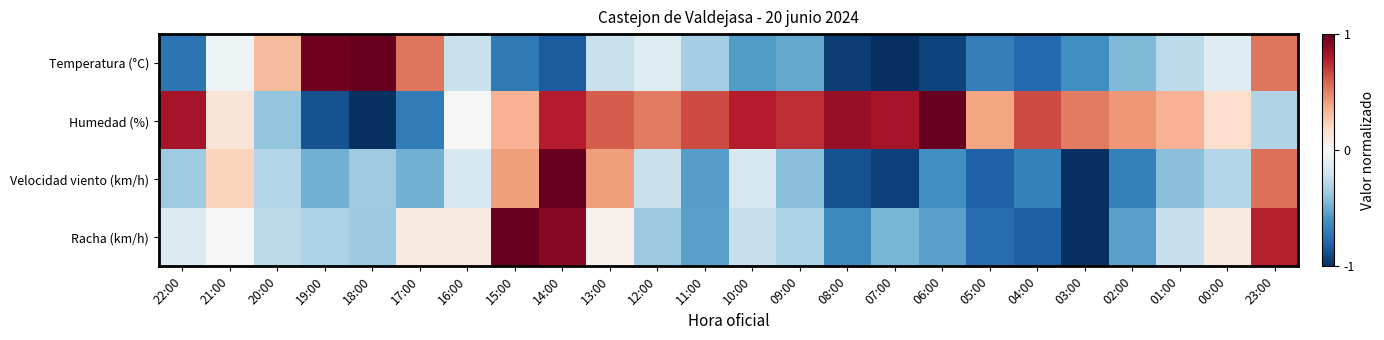

Reading left to right, extract all data points from this chart.

Temperatura (°C): 22:00=-0.7	21:00=-0.0	20:00=0.3	19:00=1.0	18:00=1.0	17:00=0.5	16:00=-0.2	15:00=-0.7	14:00=-0.8	13:00=-0.2	12:00=-0.1	11:00=-0.3	10:00=-0.6	09:00=-0.5	08:00=-1.0	07:00=-1.0	06:00=-0.9	05:00=-0.7	04:00=-0.8	03:00=-0.6	02:00=-0.4	01:00=-0.3	00:00=-0.1	23:00=0.5
Humedad (%): 22:00=0.8	21:00=0.1	20:00=-0.4	19:00=-0.9	18:00=-1.0	17:00=-0.7	16:00=0.0	15:00=0.3	14:00=0.8	13:00=0.6	12:00=0.5	11:00=0.7	10:00=0.8	09:00=0.7	08:00=0.9	07:00=0.8	06:00=1.0	05:00=0.4	04:00=0.7	03:00=0.5	02:00=0.4	01:00=0.3	00:00=0.2	23:00=-0.3
Velocidad viento (km/h): 22:00=-0.4	21:00=0.2	20:00=-0.3	19:00=-0.5	18:00=-0.4	17:00=-0.5	16:00=-0.2	15:00=0.4	14:00=1.0	13:00=0.4	12:00=-0.2	11:00=-0.5	10:00=-0.2	09:00=-0.4	08:00=-0.9	07:00=-0.9	06:00=-0.6	05:00=-0.8	04:00=-0.7	03:00=-1.0	02:00=-0.7	01:00=-0.4	00:00=-0.3	23:00=0.5
Racha (km/h): 22:00=-0.1	21:00=0.0	20:00=-0.3	19:00=-0.3	18:00=-0.4	17:00=0.1	16:00=0.1	15:00=1.0	14:00=0.9	13:00=0.0	12:00=-0.4	11:00=-0.5	10:00=-0.2	09:00=-0.3	08:00=-0.6	07:00=-0.5	06:00=-0.5	05:00=-0.8	04:00=-0.8	03:00=-1.0	02:00=-0.5	01:00=-0.2	00:00=0.1	23:00=0.8